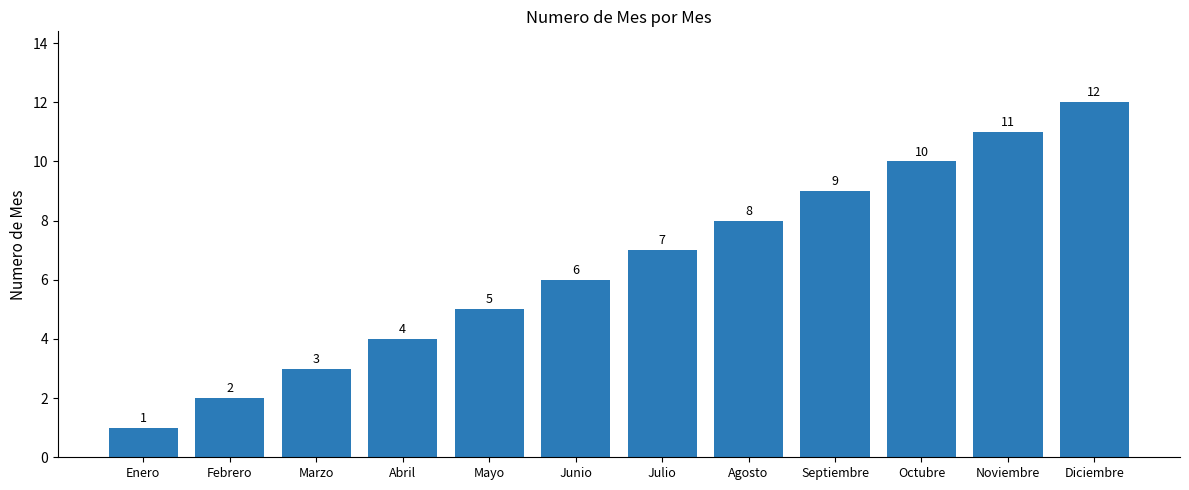

How many data points does each series have?

12